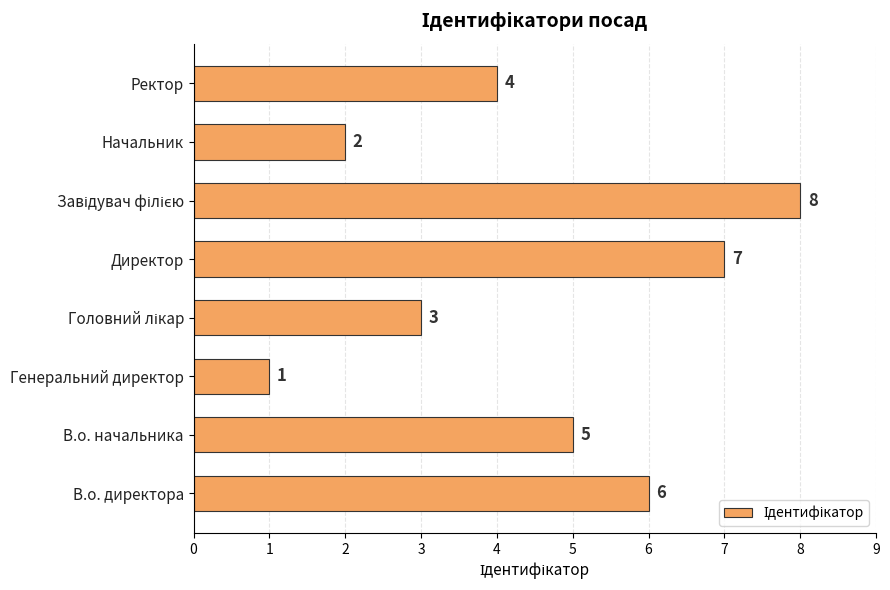

True or false: the data shows 3 at Начальник.

False